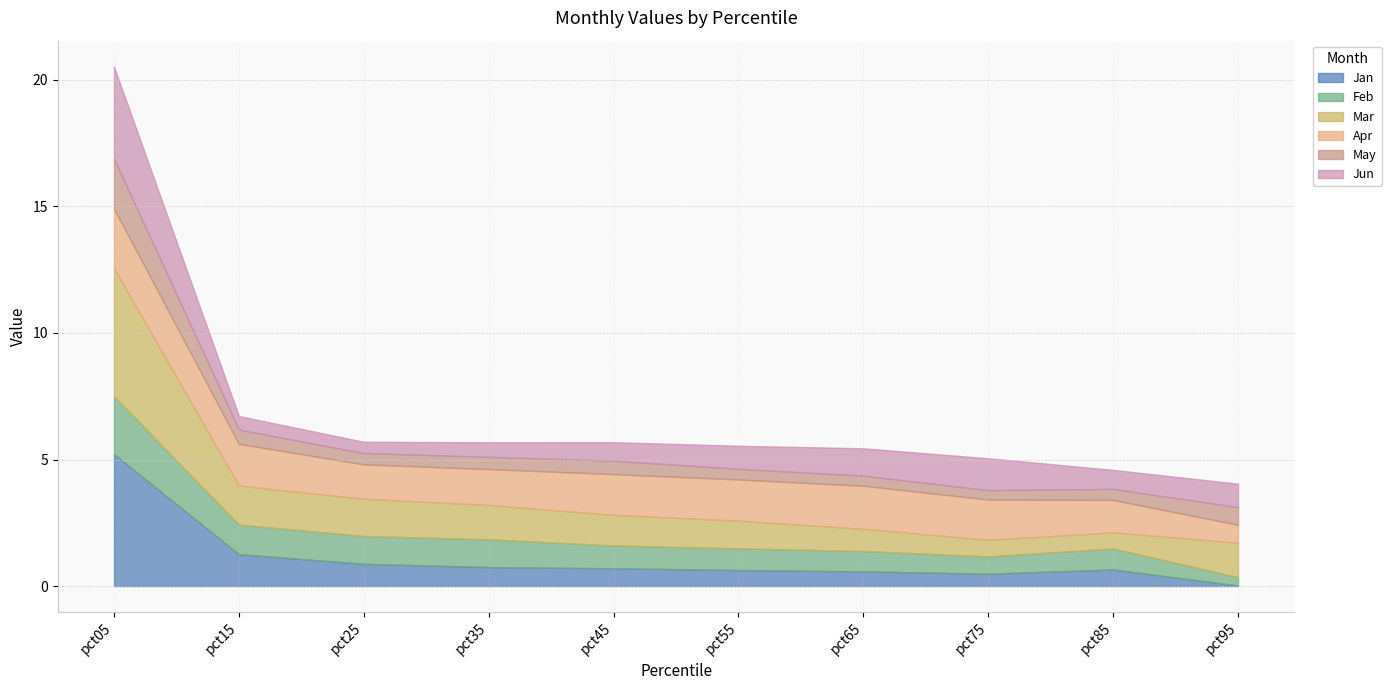

At how many categories does at least one series exceed 0?

10